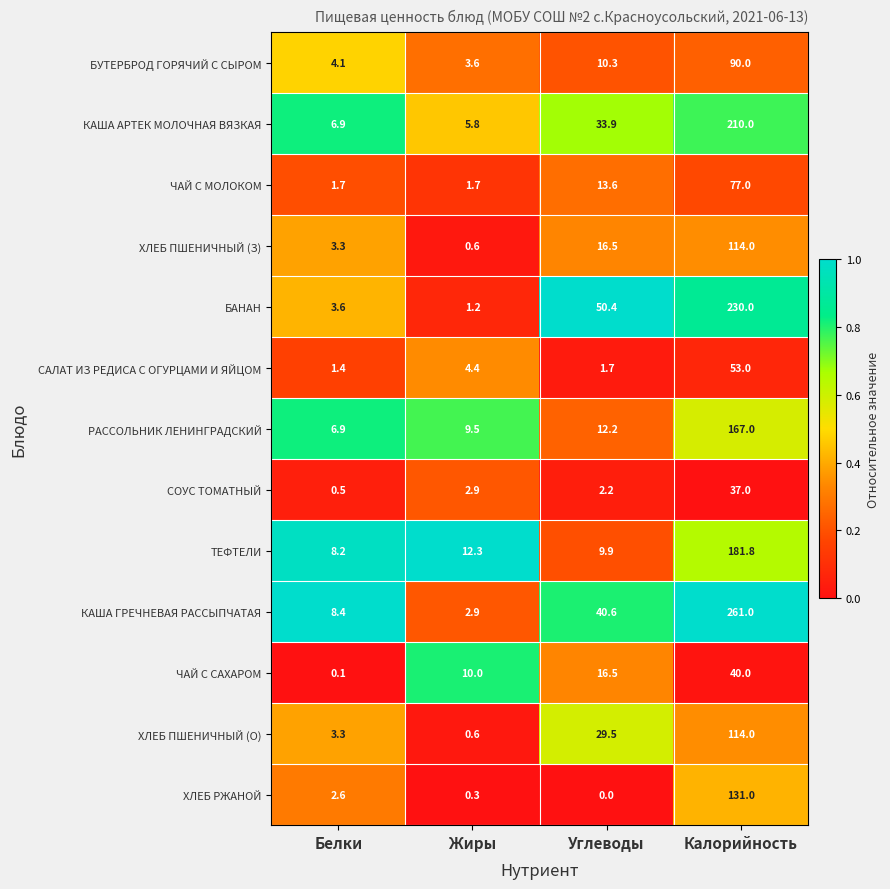

What is the difference between the maximum and minimum values in the КАША ГРЕЧНЕВАЯ РАССЫПЧАТАЯ series?

258.1